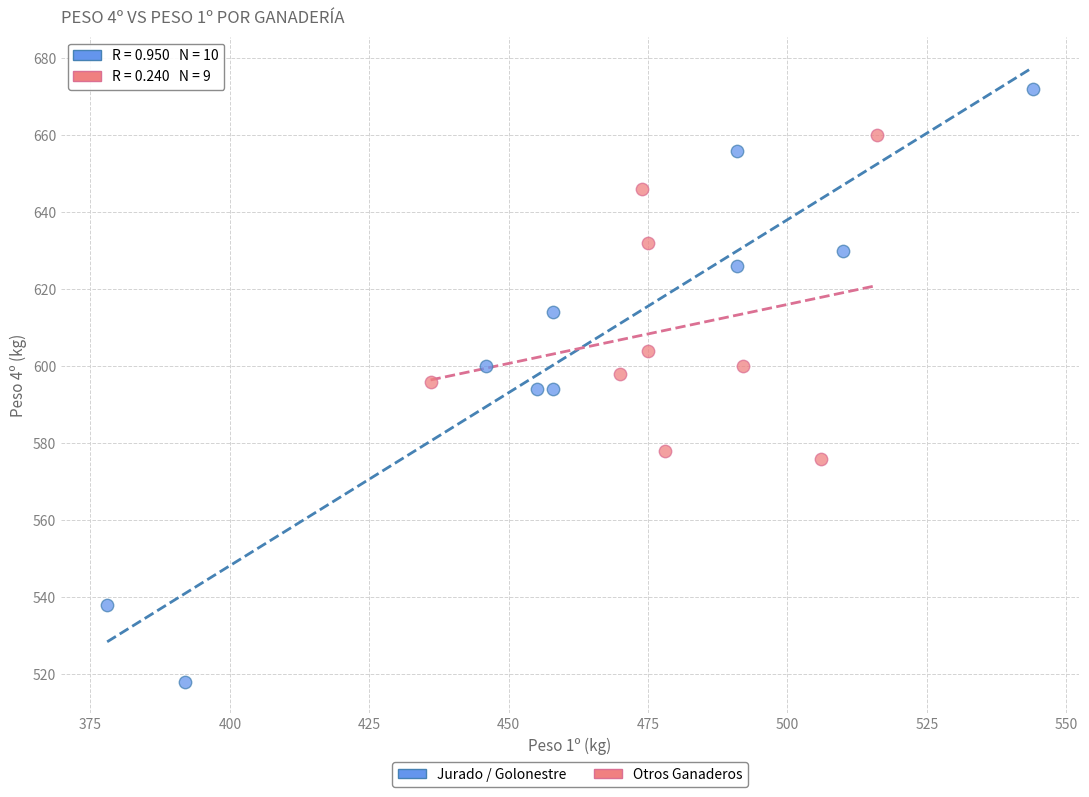

Which series contains the highest Y value?

Jurado / Golonestre